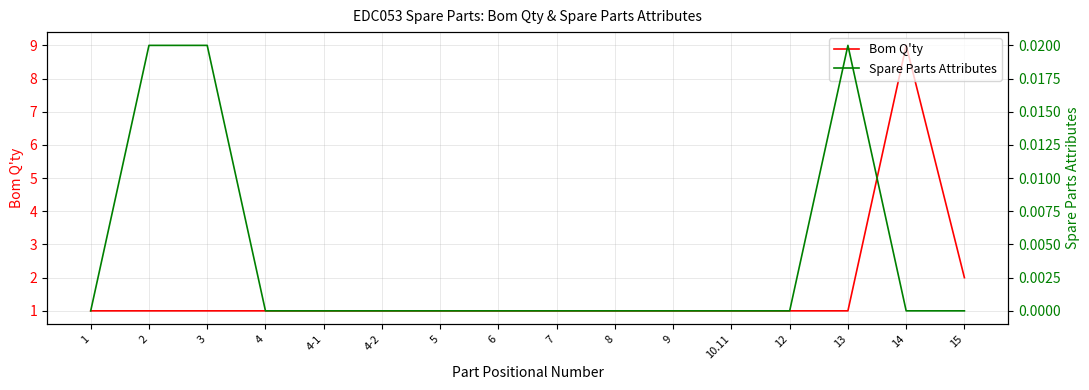

At which label does Spare Parts Attributes reach its peak?

2